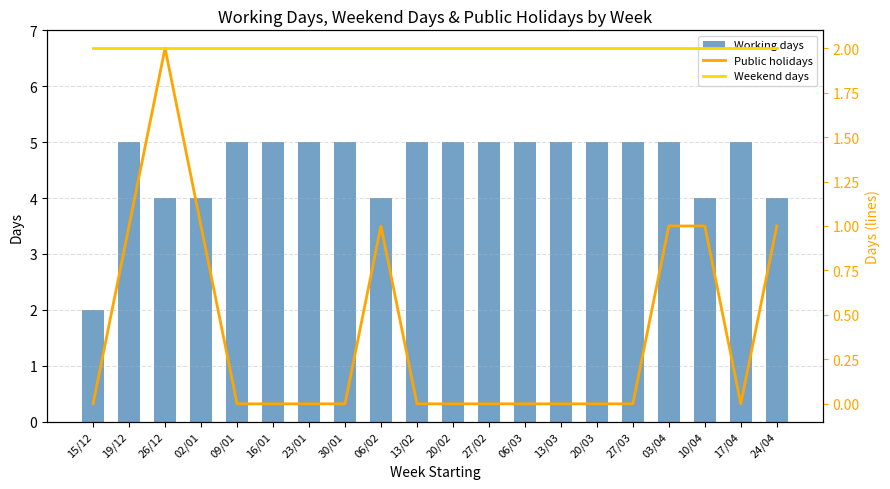

Count the number of categories in the chart.

20